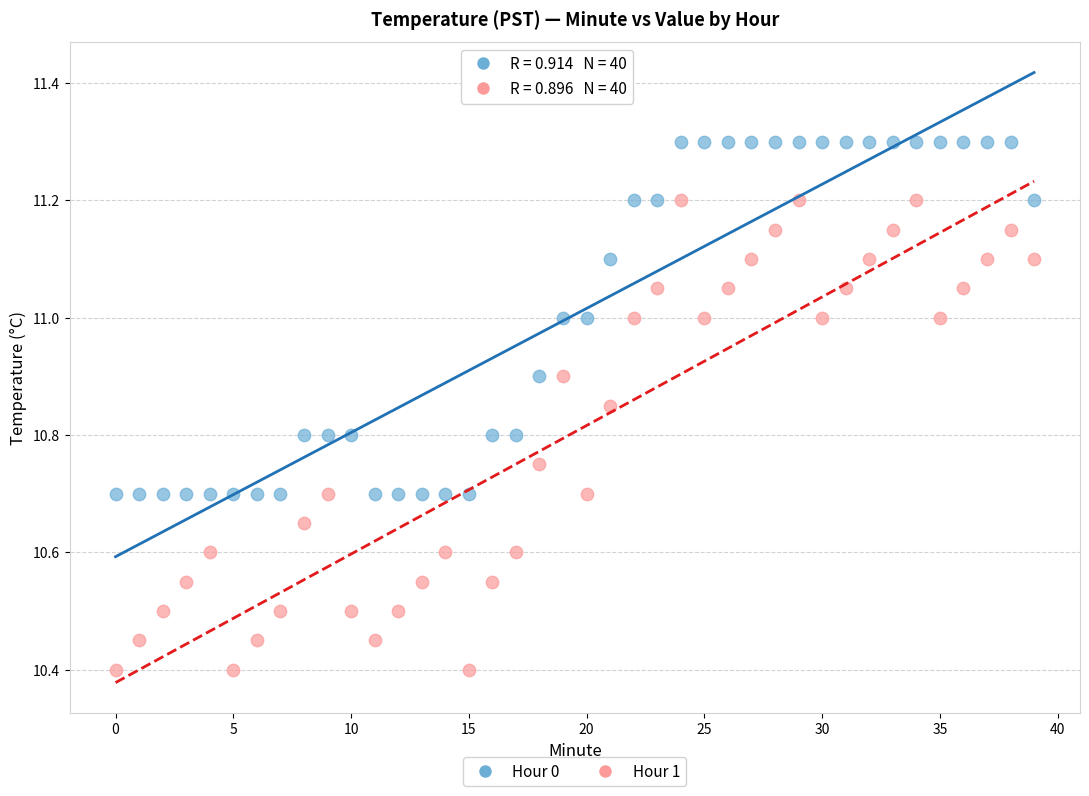

What are all the series names shown in the legend?

Hour 0, Hour 1